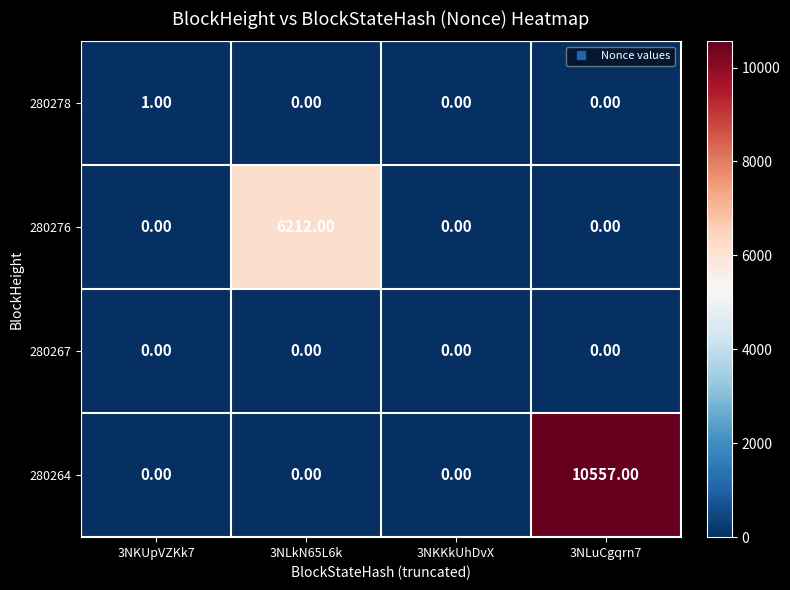

What is the total value across all series at 3NKUpVZKk7?

1